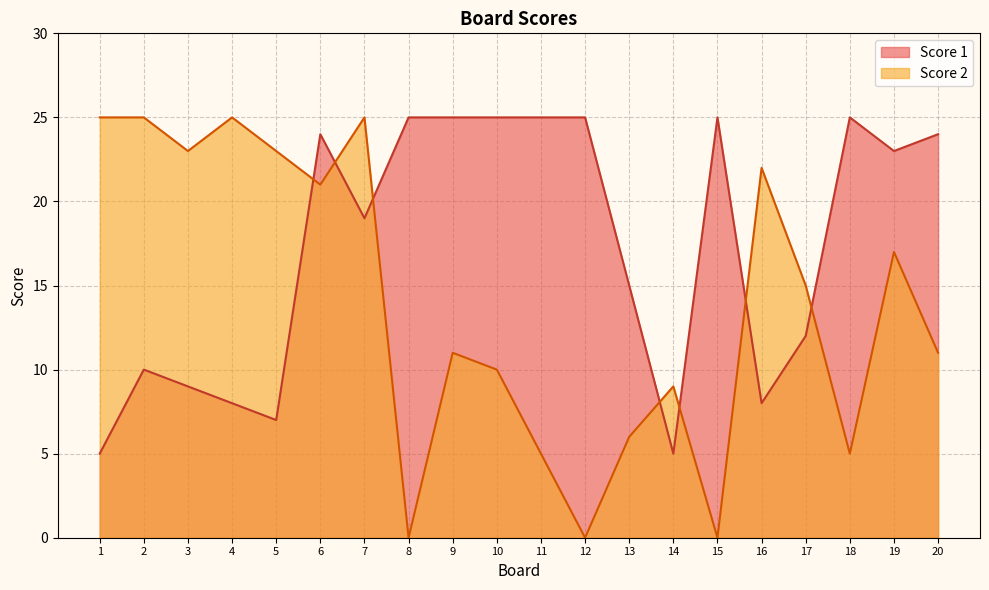

Reading left to right, what are all the values shown in this chart?

Score 1: 1=5	2=10	3=9	4=8	5=7	6=24	7=19	8=25	9=25	10=25	11=25	12=25	13=15	14=5	15=25	16=8	17=12	18=25	19=23	20=24
Score 2: 1=25	2=25	3=23	4=25	5=23	6=21	7=25	8=0	9=11	10=10	11=5	12=0	13=6	14=9	15=0	16=22	17=15	18=5	19=17	20=11